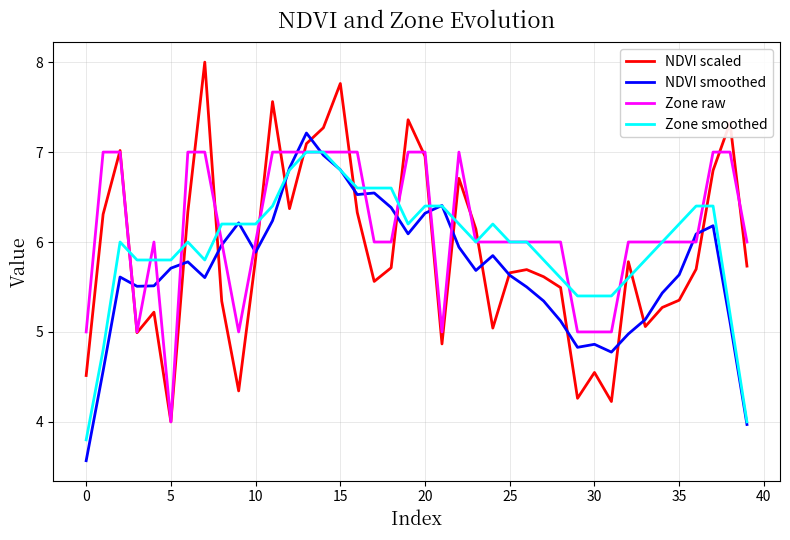

Does the chart have visible grid lines?

Yes